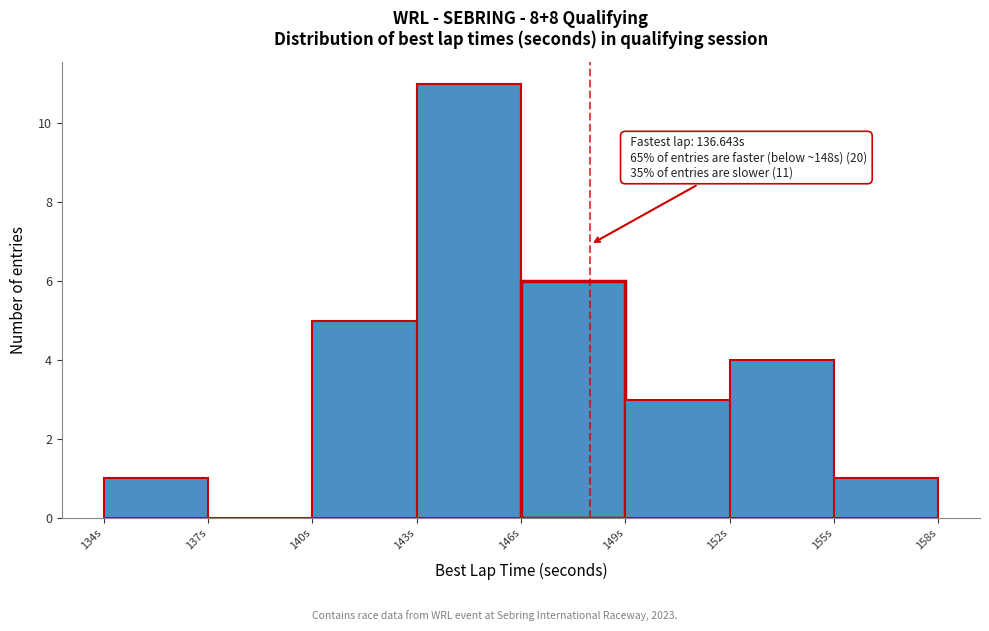

Over which range of the x-axis is the bar tallest?

143 to 146